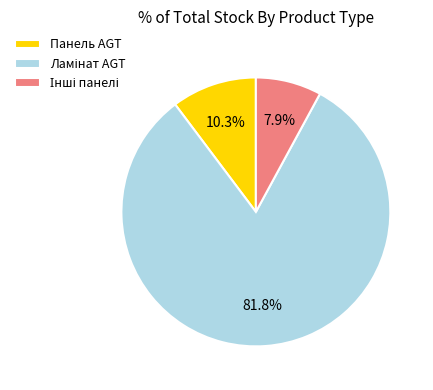

How many slices are in this pie chart?

3